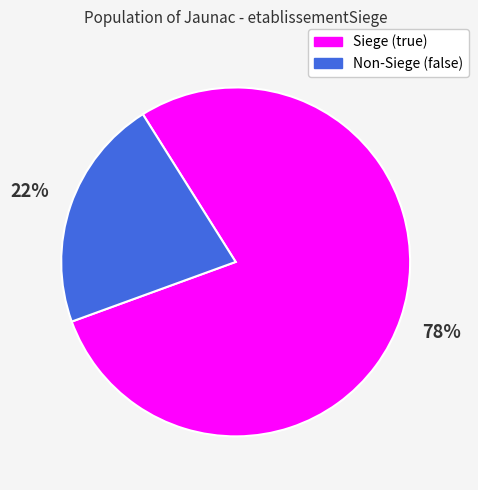

To the nearest percent, what is the average slice percentage?

50%